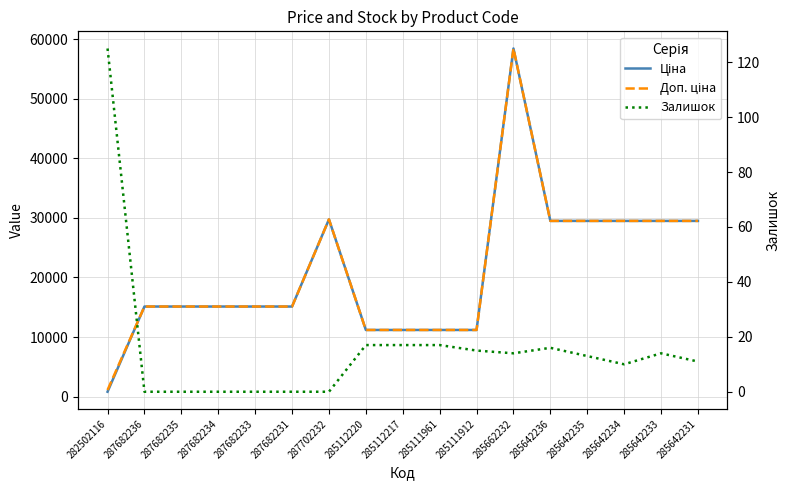

Where is the first local minimum for Залишок?

285662232